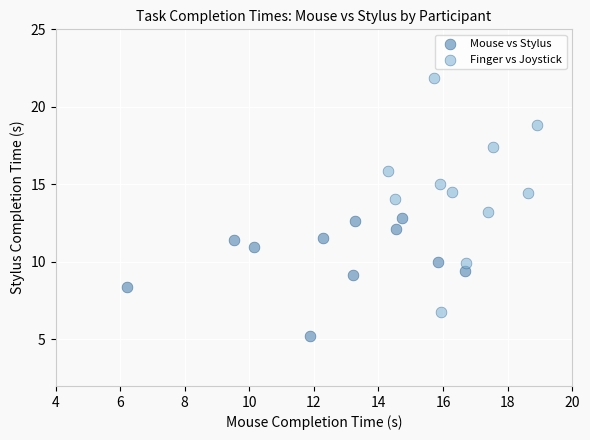

What are all the series names shown in the legend?

Mouse vs Stylus, Finger vs Joystick